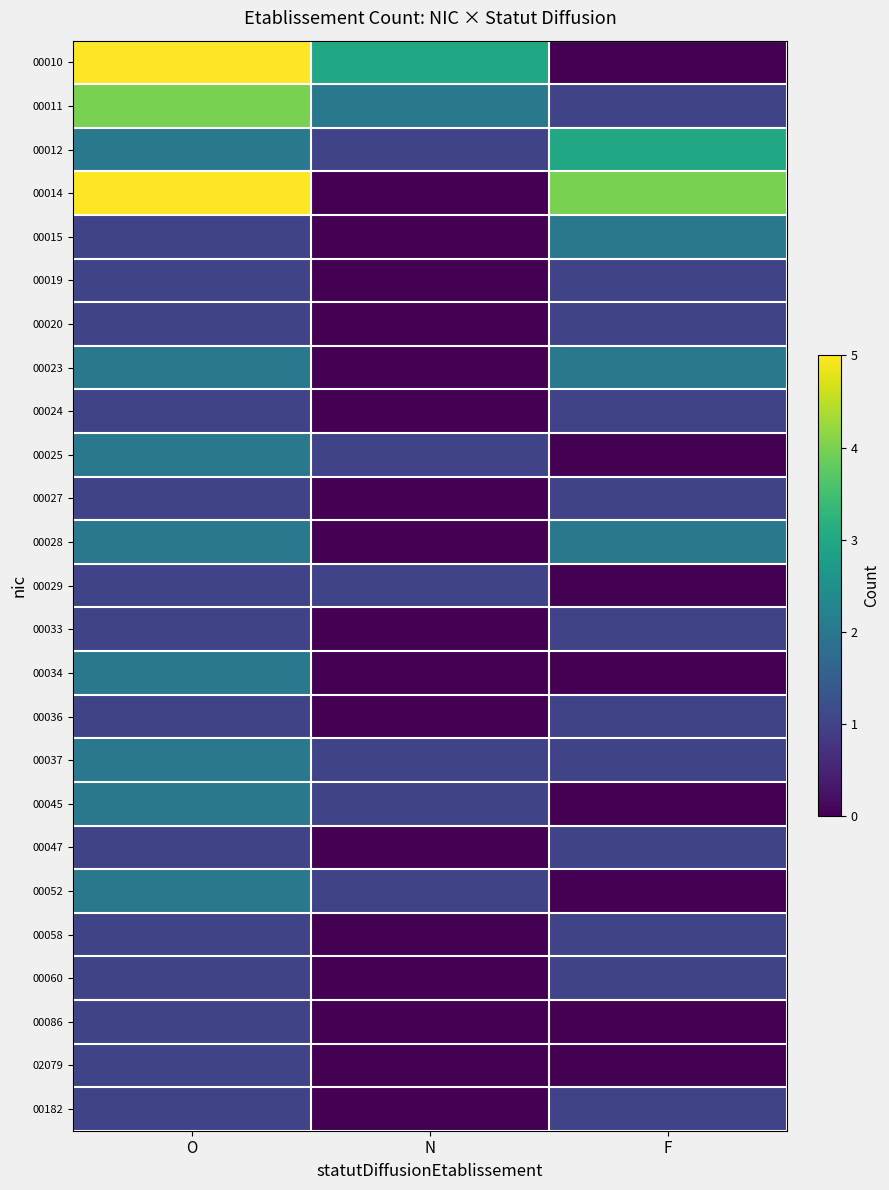

At how many categories does at least one series exceed 4?

1